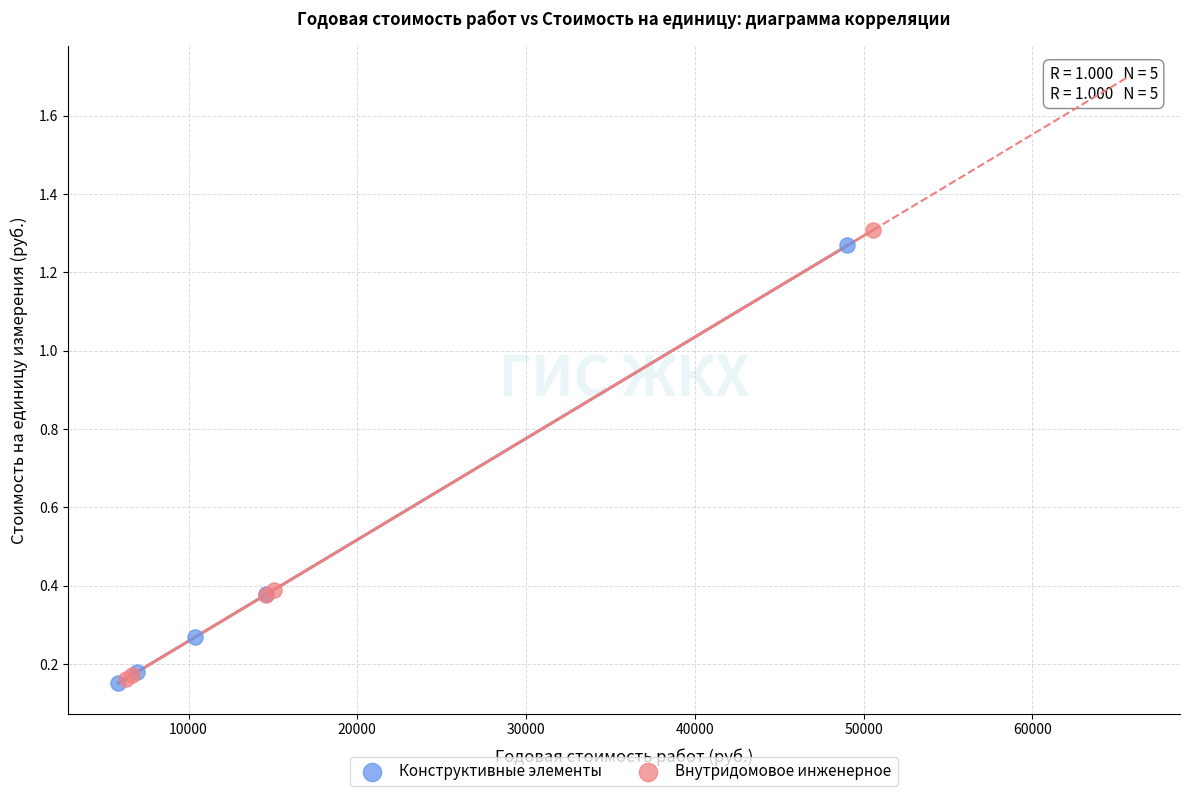

Which series has the largest Y range (max minus min)?

Внутридомовое инженерное